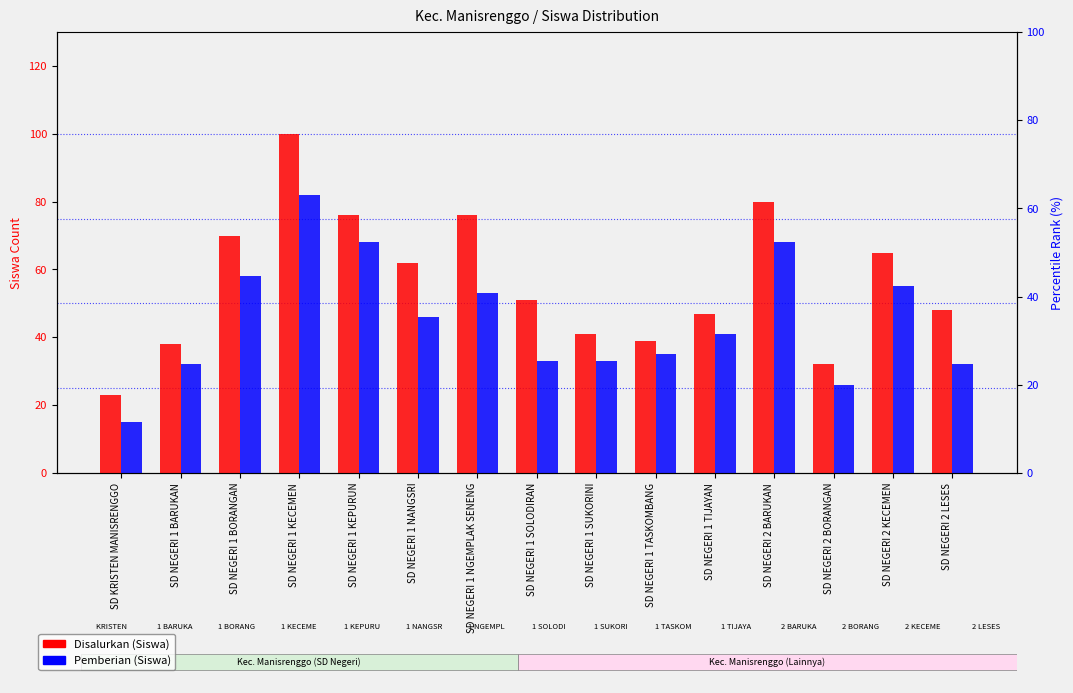

What is the difference between the second highest and minimum values in the Pemberian (Siswa) series?

53